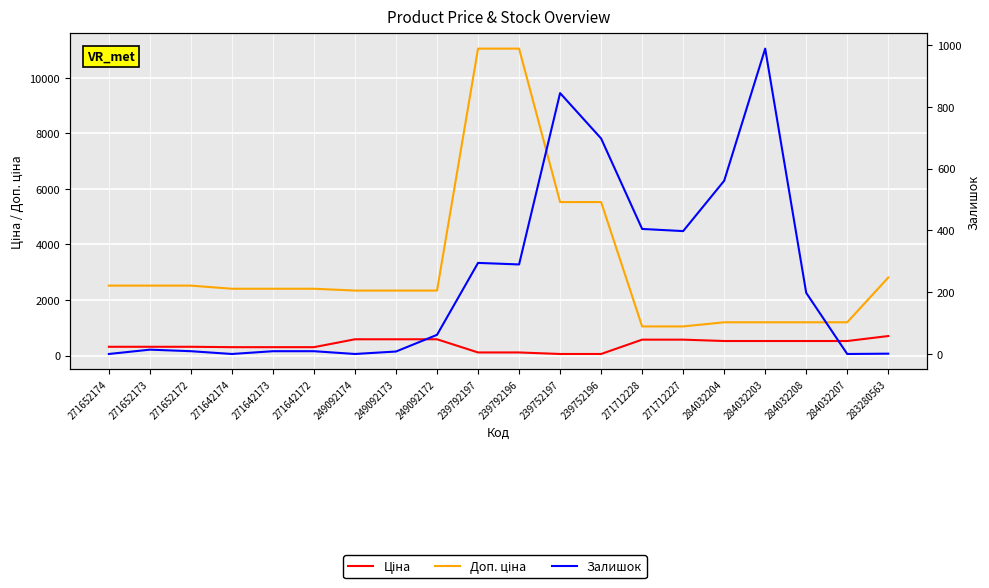

Reading right to left, transcribe all the data shown in this chart.

Ціна: 701.9	522.2	522.2	522.2	522.2	571.6	571.6	55.3	55.3	110.5	110.5	584.9	584.9	584.9	300.6	300.6	300.6	314.7	314.7	314.7
Доп. ціна: 2807.6	1197.0	1197.0	1197.0	1197.0	1048.0	1048.0	5528.0	5528.0	11055.0	11055.0	2339.7	2339.7	2339.7	2405.2	2405.2	2405.2	2517.5	2517.5	2517.5
Залишок: 1.0	0.0	198.0	989.0	561.0	398.0	405.0	698.0	845.0	290.0	295.0	62.0	8.0	0.0	9.0	9.0	0.0	9.0	14.0	0.0